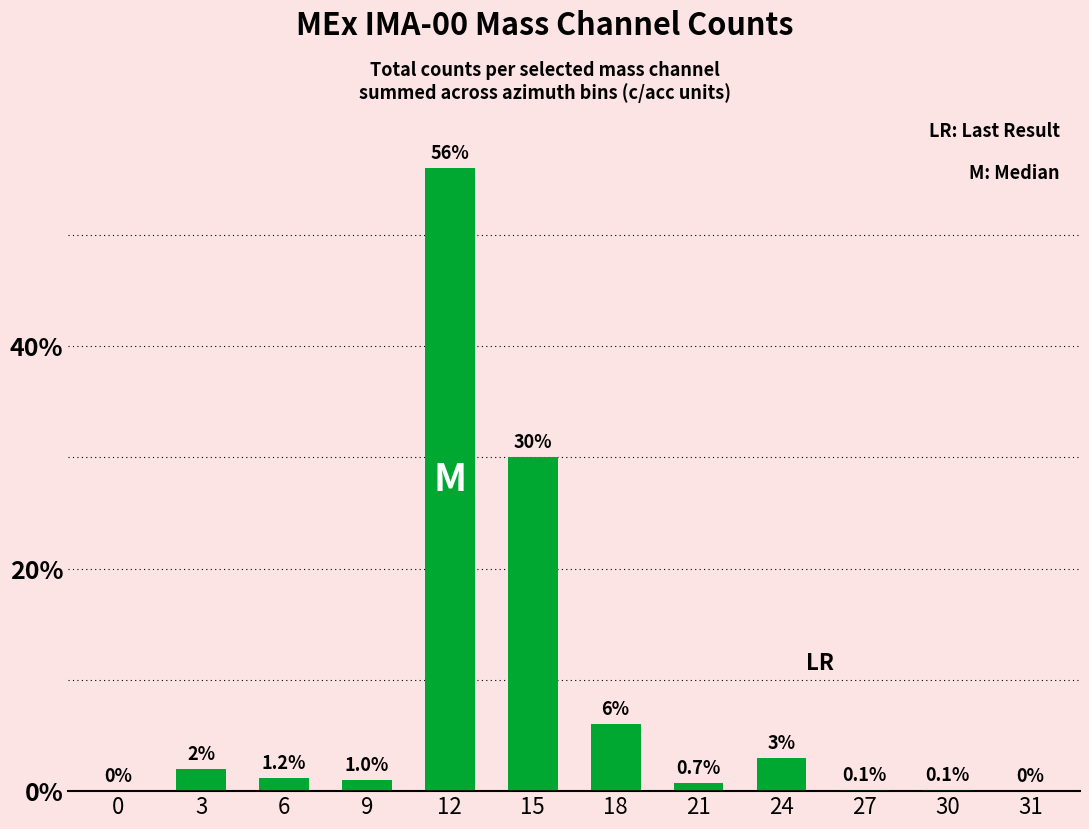

Which has a higher value, 18 or 15?

15